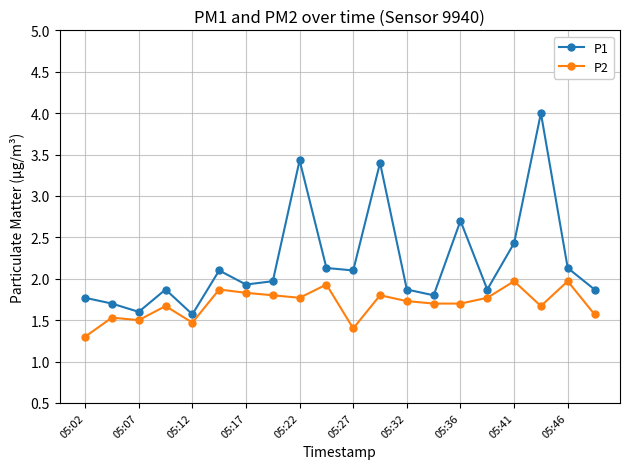

True or false: P1 has more than 2 points higher than both neighbors.

True